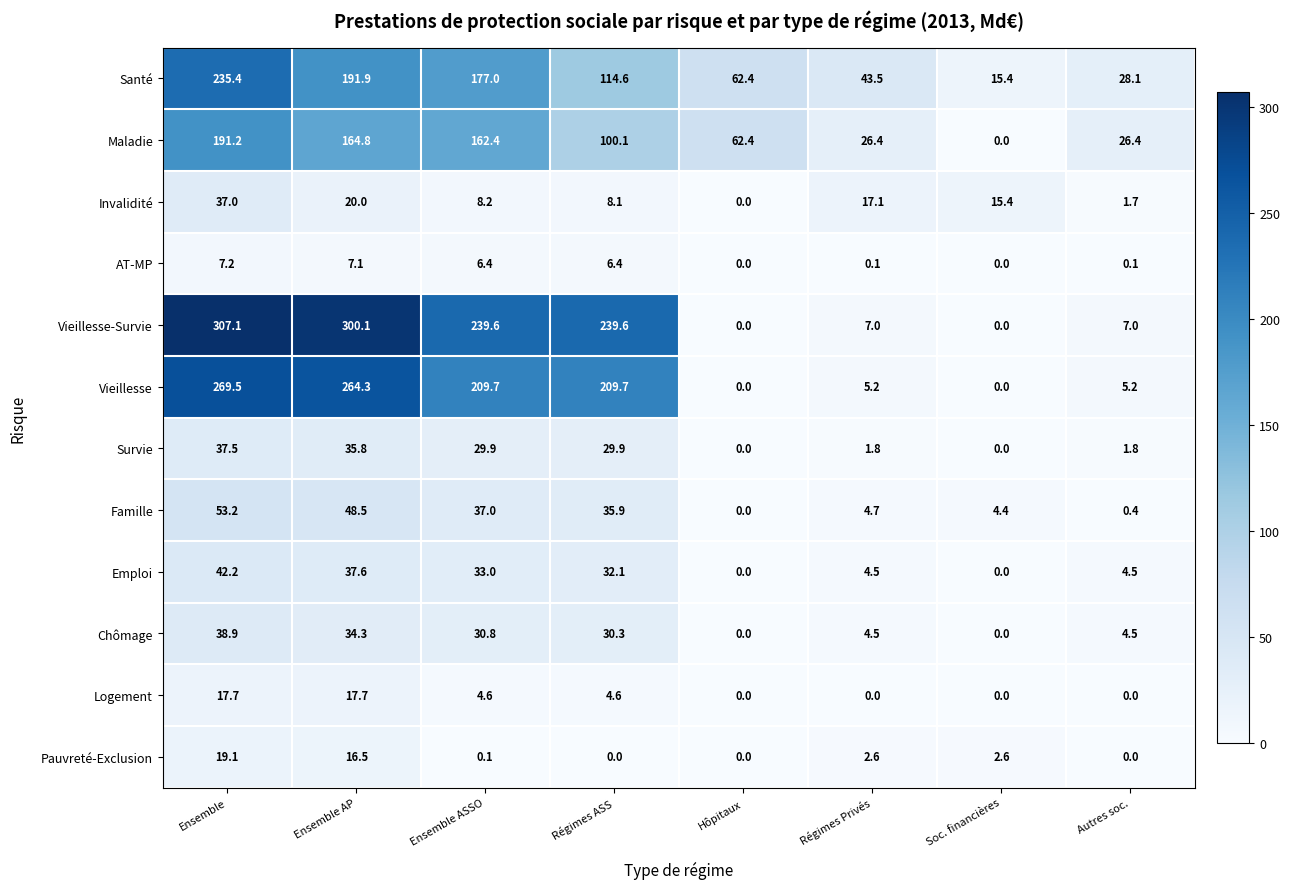

How many values in the Pauvreté-Exclusion series are below 2?

4